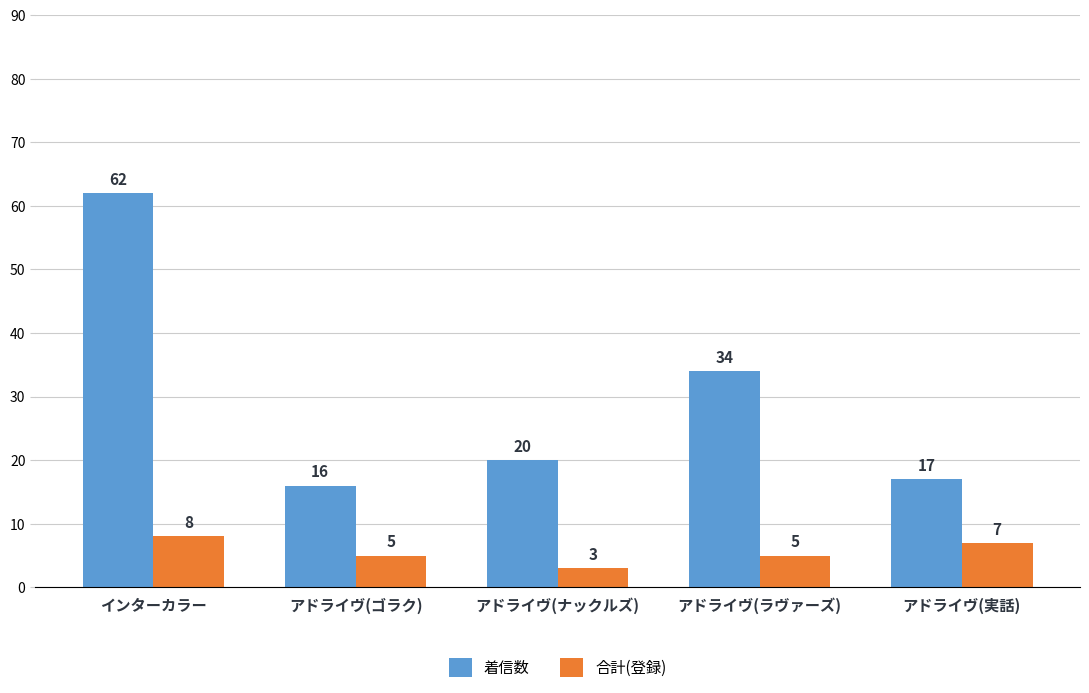

Rank the series by their maximum value, from highest to lowest.

着信数, 合計(登録)